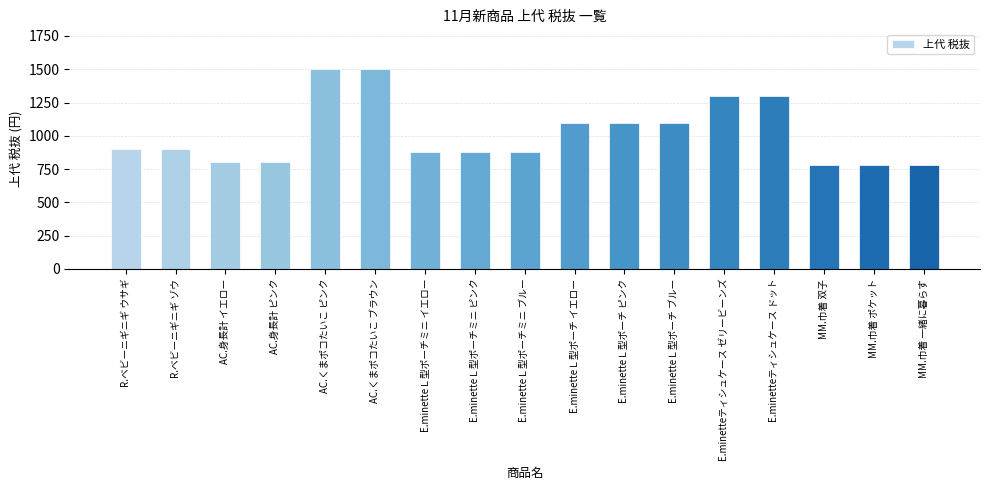

Reading left to right, what are all the values shown in this chart?

R.ベビーニギニギ ウサギ=900	R.ベビーニギニギ ゾウ=900	AC.身長計 イエロー=800	AC.身長計 ピンク=800	AC.くまポコたいこ ピンク=1500	AC.くまポコたいこ ブラウン=1500	E.minetteＬ型ポーチミニ イエロー=880	E.minetteＬ型ポーチミニ ピンク=880	E.minetteＬ型ポーチミニ ブルー=880	E.minetteＬ型ポーチ イエロー=1100	E.minetteＬ型ポーチ ピンク=1100	E.minetteＬ型ポーチ ブルー=1100	E.minetteティシュケース ゼリービーンズ=1300	E.minetteティシュケース ドット=1300	MM.巾着 双子=780	MM.巾着 ポケット=780	MM.巾着 一緒に暮らす=780